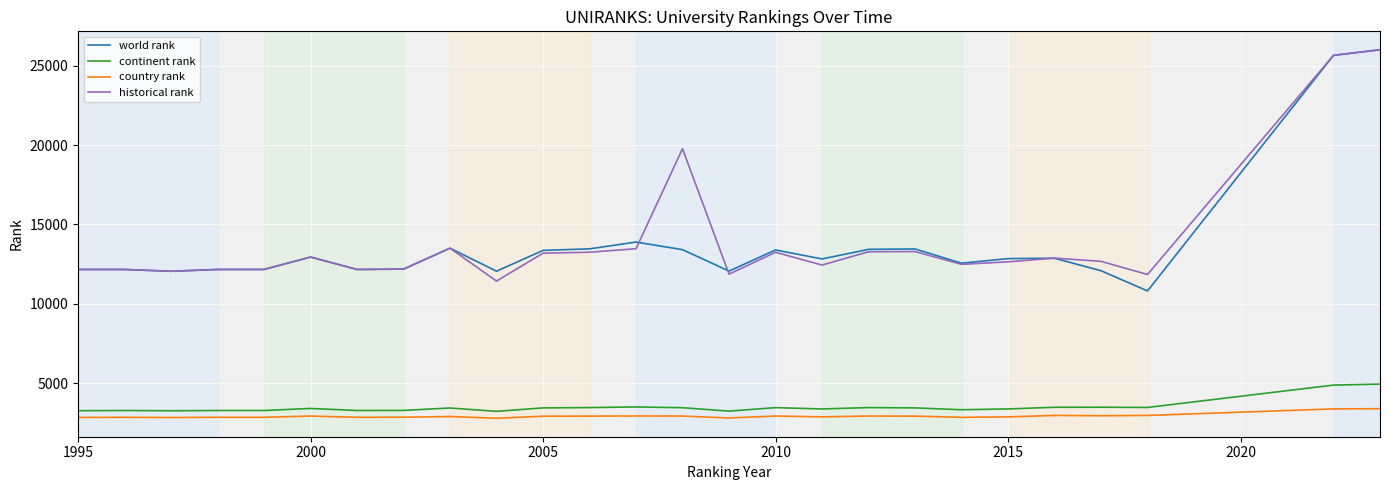

True or false: continent rank and historical rank cross at least once.

False